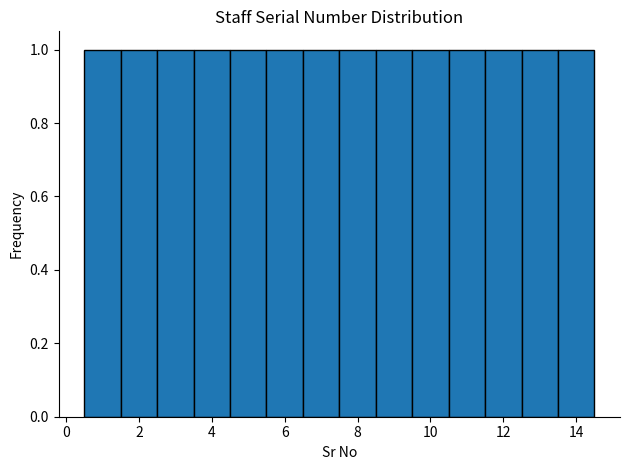

Reading left to right, list every bar in this chart as the range it spans on the x-axis followed by its height. Neither the bar edges nor the heights are printed on the chart, so give them approximately, as read against the axes.

0.5 to 1.5: 1
1.5 to 2.5: 1
2.5 to 3.5: 1
3.5 to 4.5: 1
4.5 to 5.5: 1
5.5 to 6.5: 1
6.5 to 7.5: 1
7.5 to 8.5: 1
8.5 to 9.5: 1
9.5 to 10.5: 1
10.5 to 11.5: 1
11.5 to 12.5: 1
12.5 to 13.5: 1
13.5 to 14.5: 1